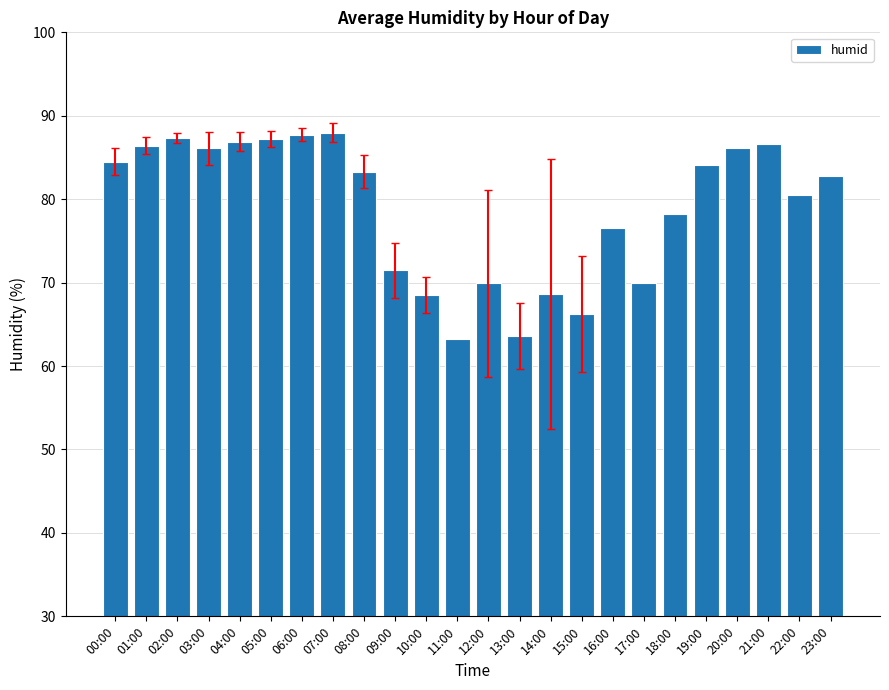

Where is the data nearest to the value 75?

16:00